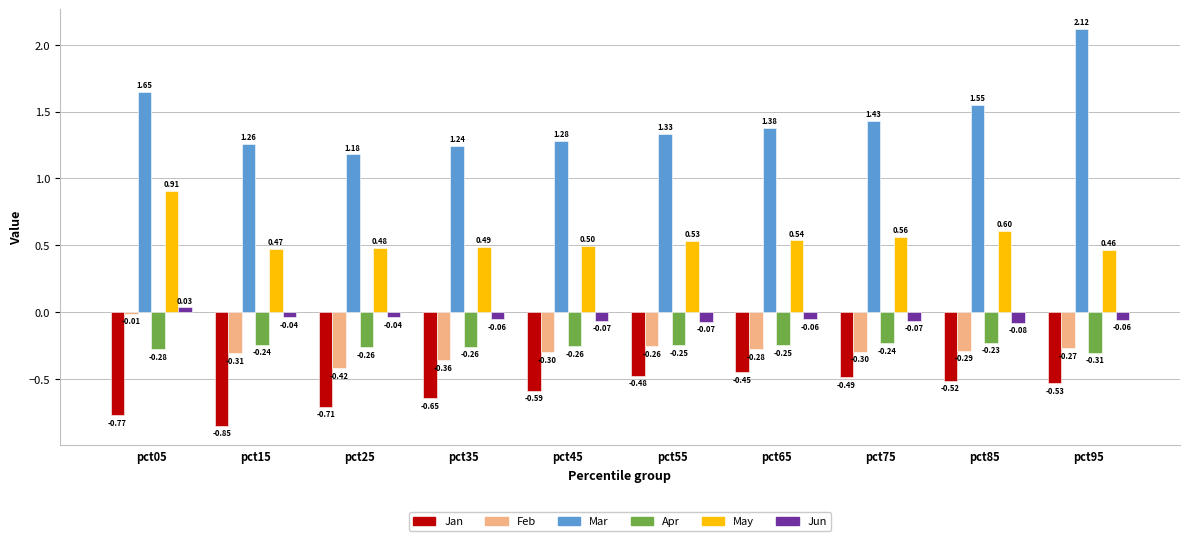

True or false: Jan has a value of -1.0 at pct25.

False